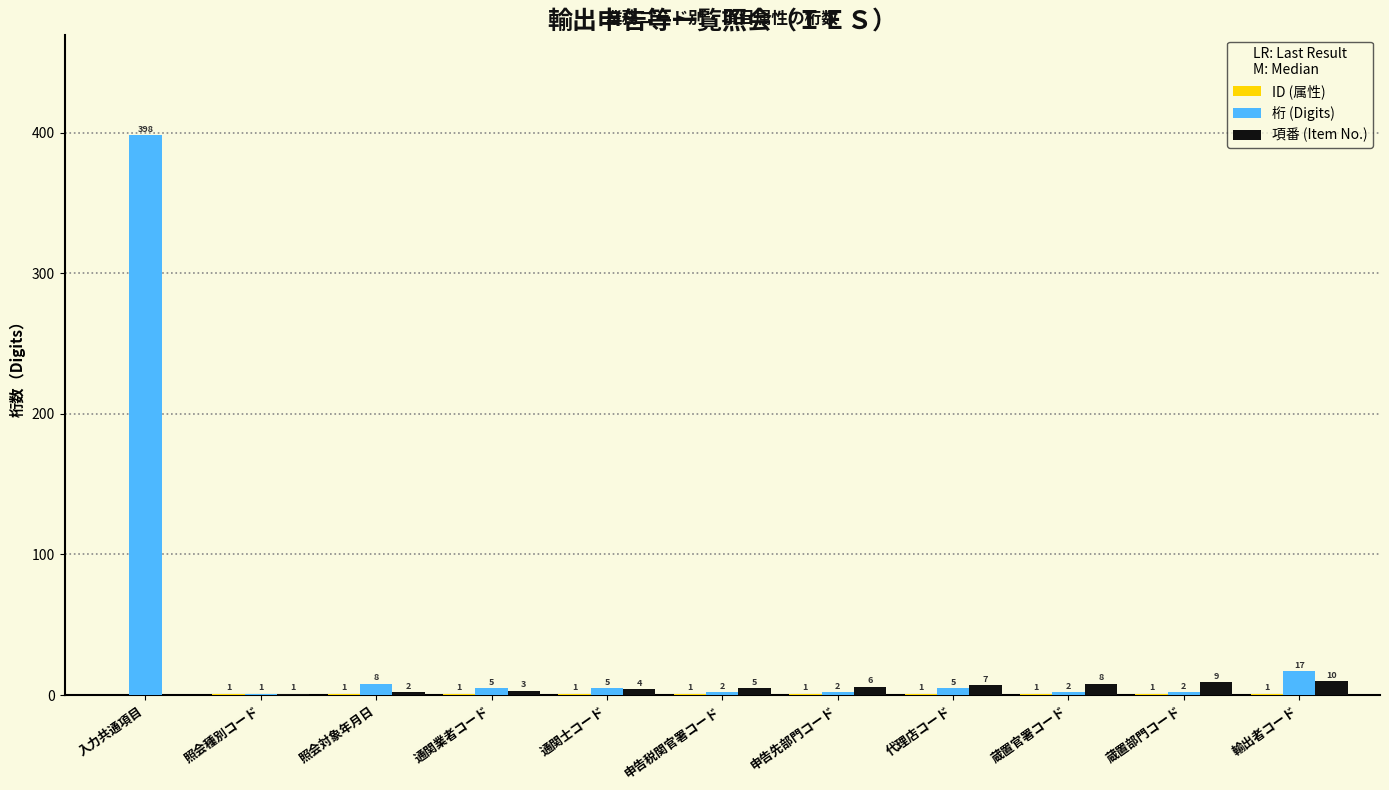

At which category is the sum across all series the highest?

入力共通項目